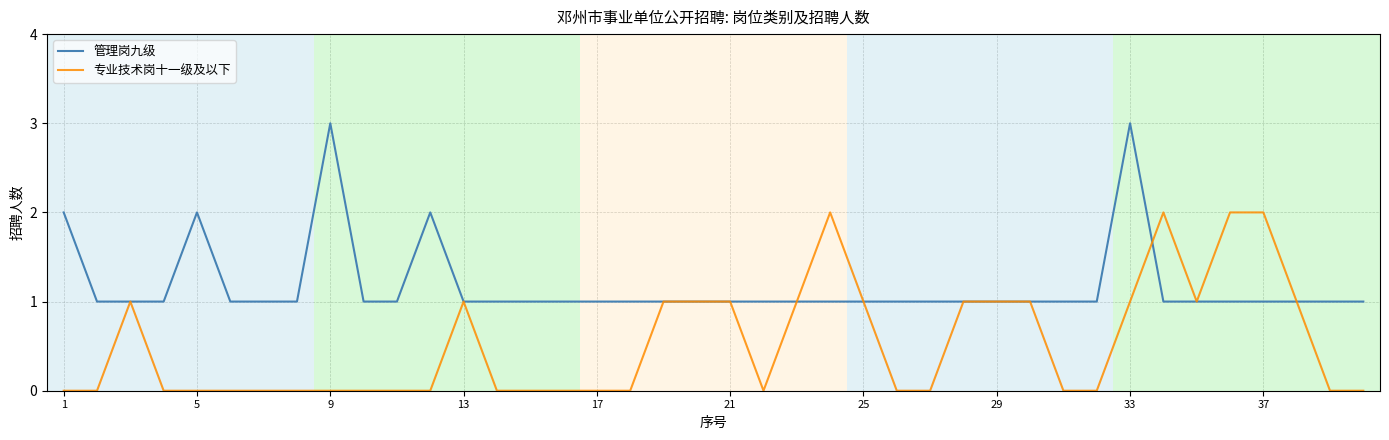

List the series in order of their overall mean, lowest first.

专业技术岗十一级及以下, 管理岗九级